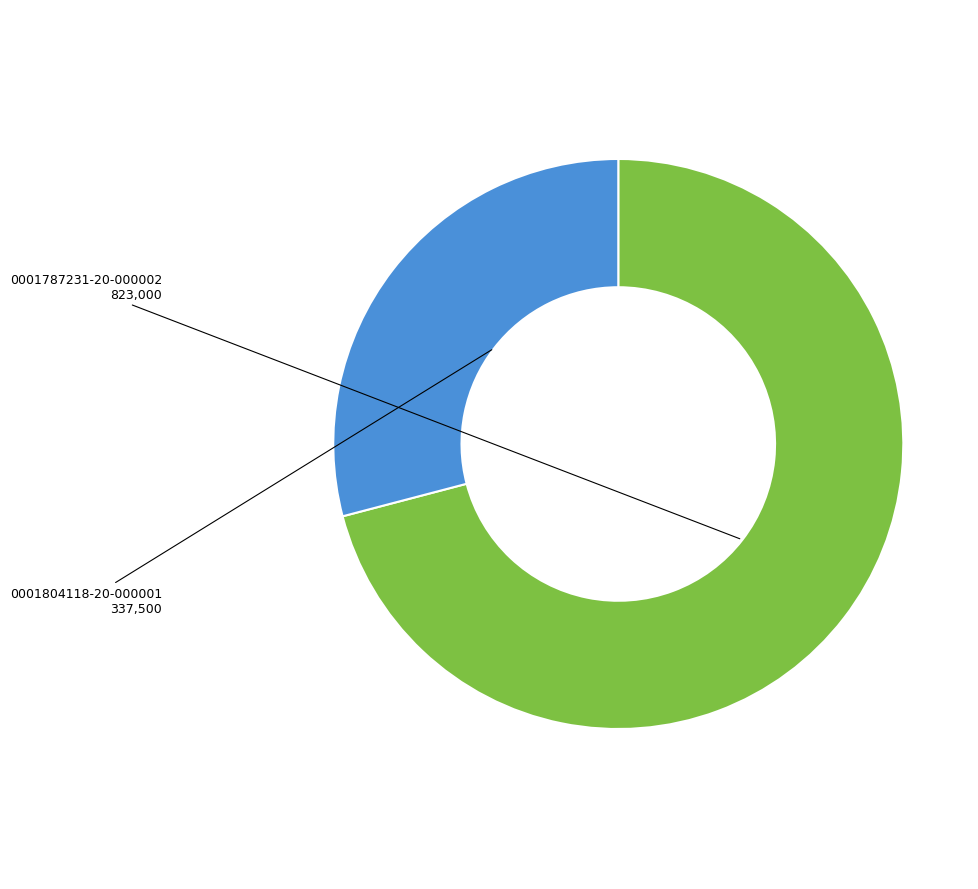

Is there any slice that represents more than half of the pie?

Yes